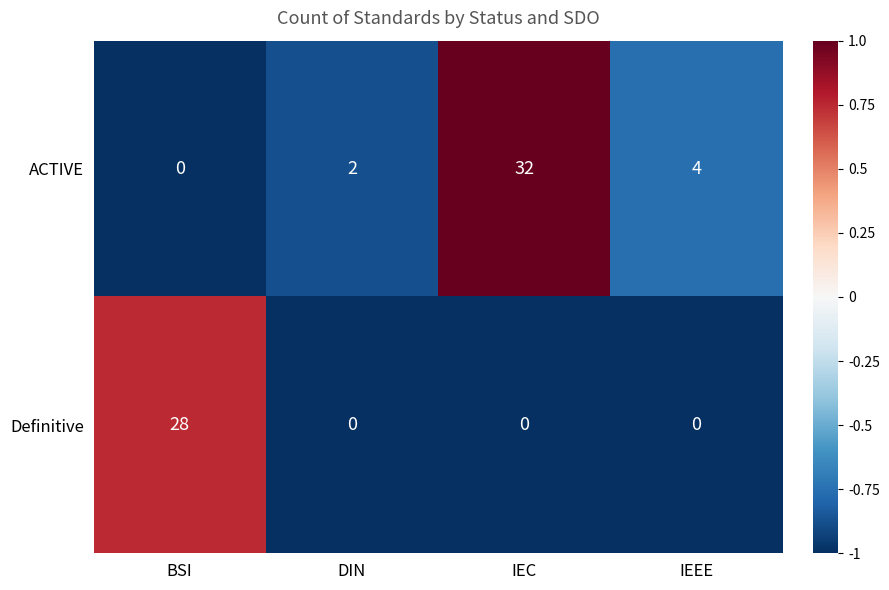

Reading left to right, what are all the values shown in this chart?

ACTIVE: 0	2	32	4
Definitive: 28	0	0	0